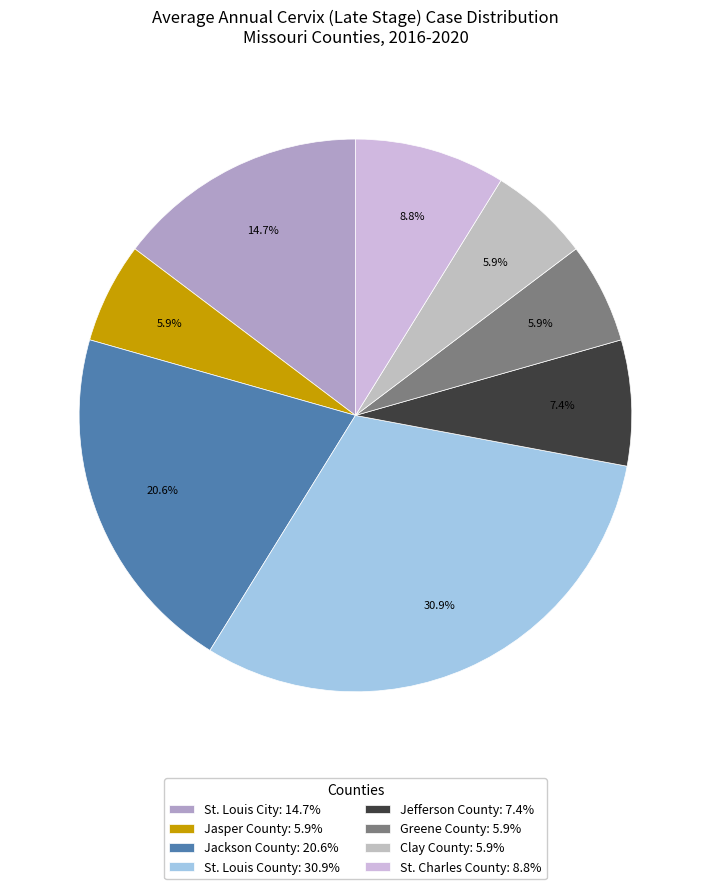

To the nearest percent, what percentage of the pie is Clay County?

6%